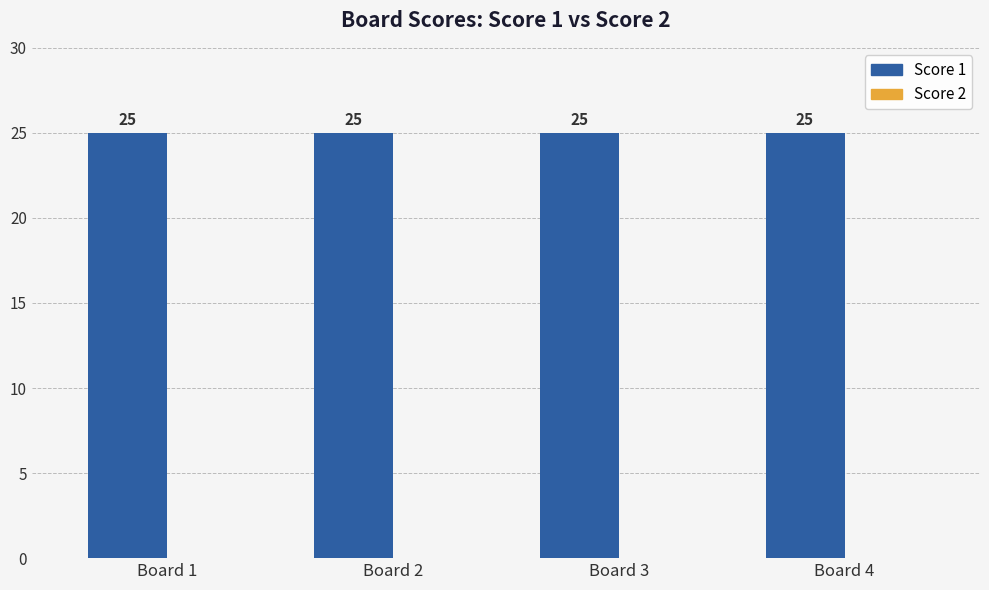

At Board 1, list the series in order from largest to smallest.

Score 1, Score 2